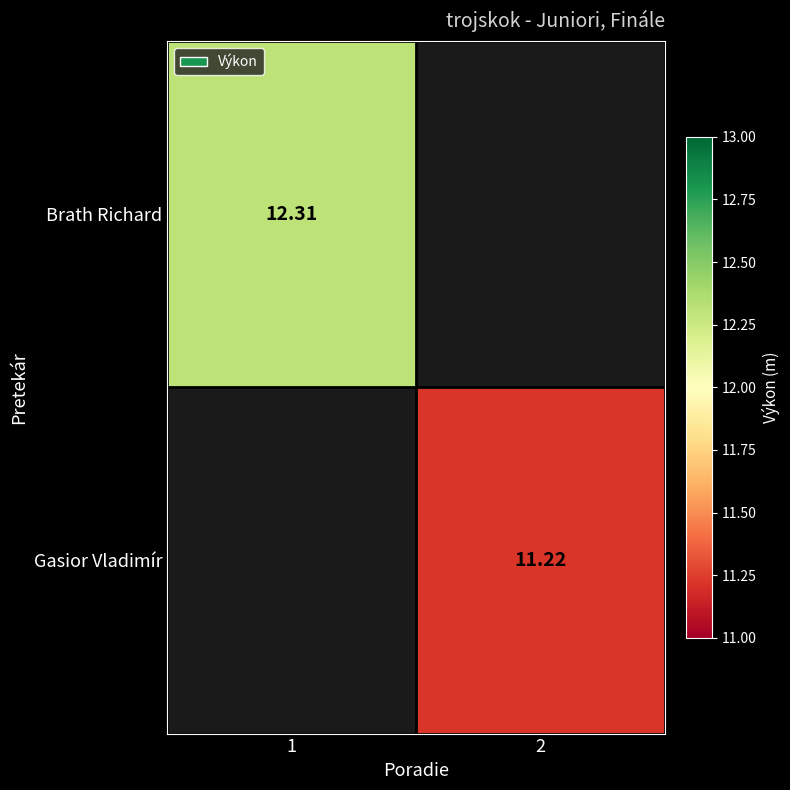

Rank the categories by Brath Richard value from lowest to highest.

1, 2